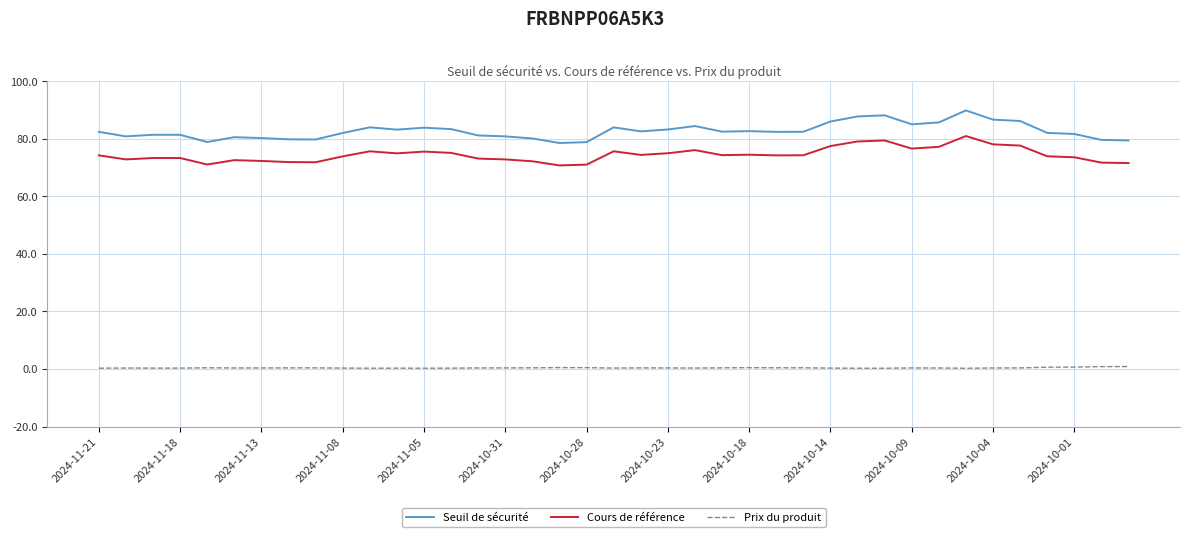

What is the highest value of the Cours de référence series?

80.9